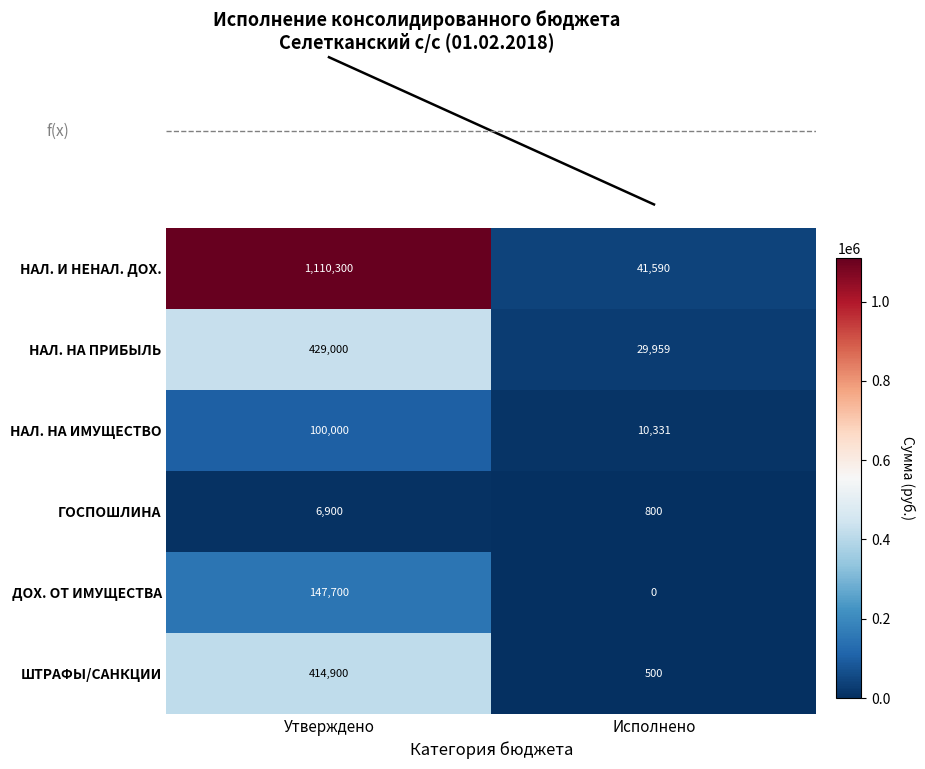

What is the maximum value shown in the chart?

1110300